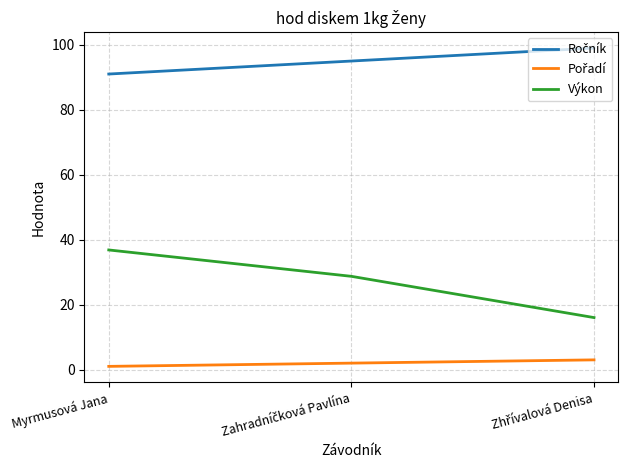

Which series has the widest spread of values?

Výkon